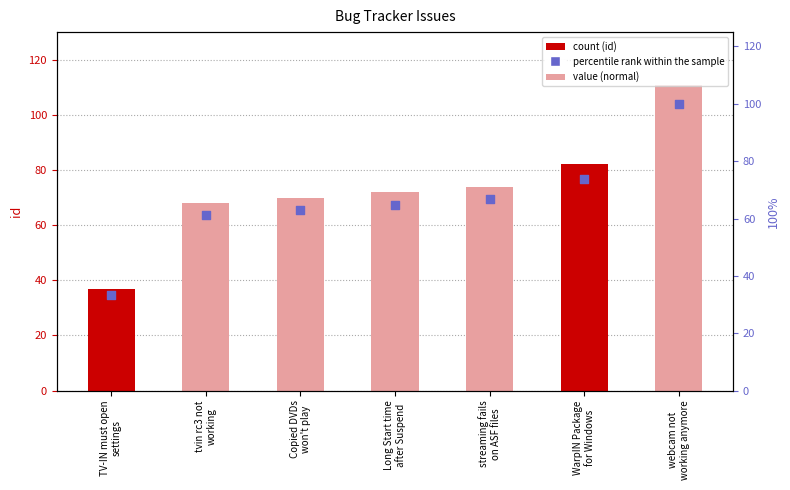

Which series has the largest total across all categories?

id